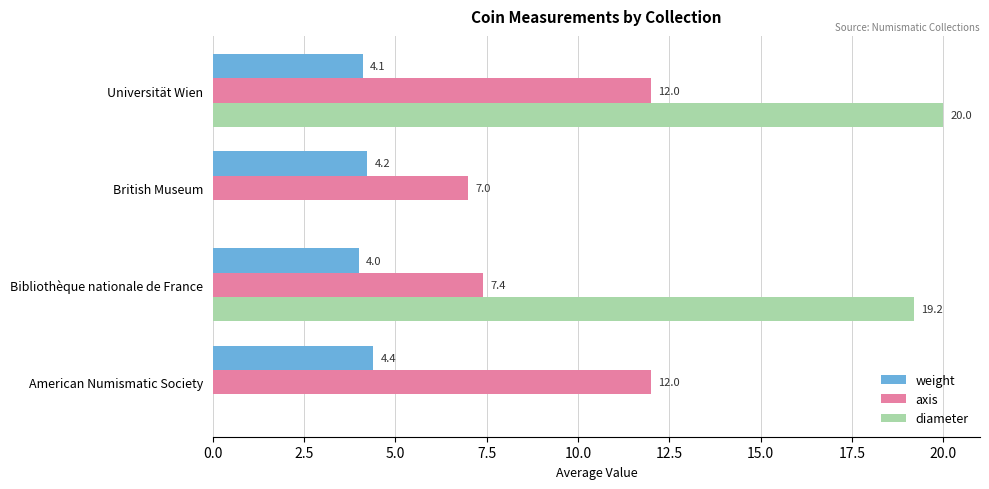

What is the total value across all series at American Numismatic Society?

16.4